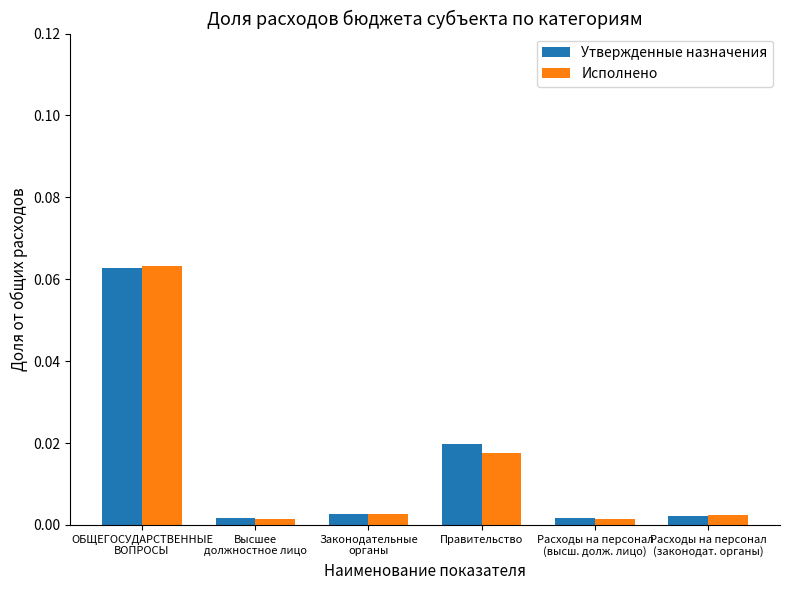

How many groups of bars are there?

6